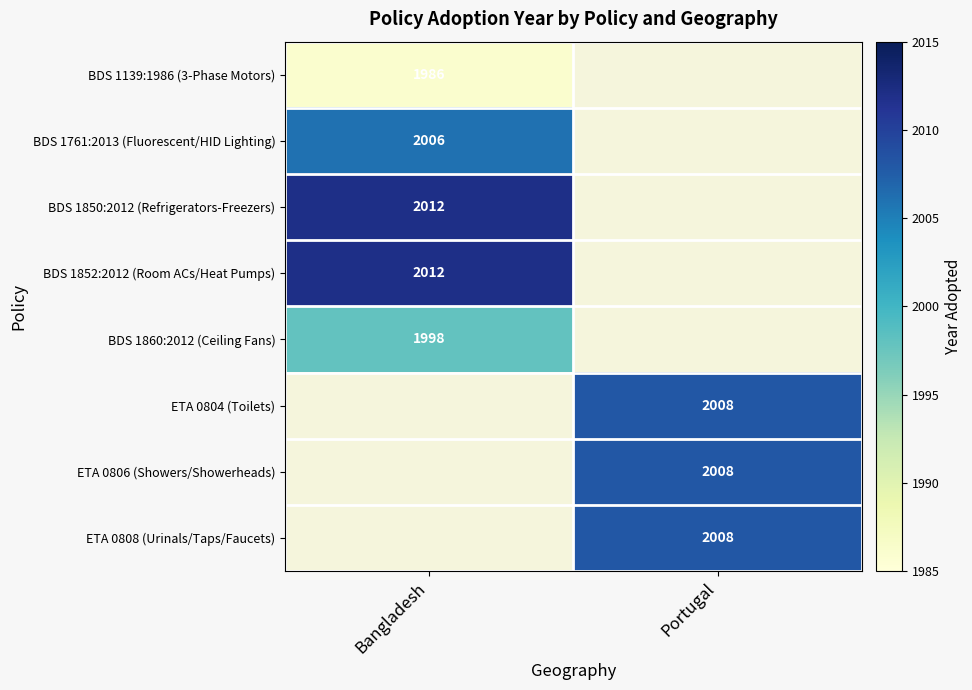

Is the value of BDS 1139:1986 (3-Phase Motors) at Bangladesh greater than the value of BDS 1850:2012 (Refrigerators-Freezers) at Bangladesh?

No